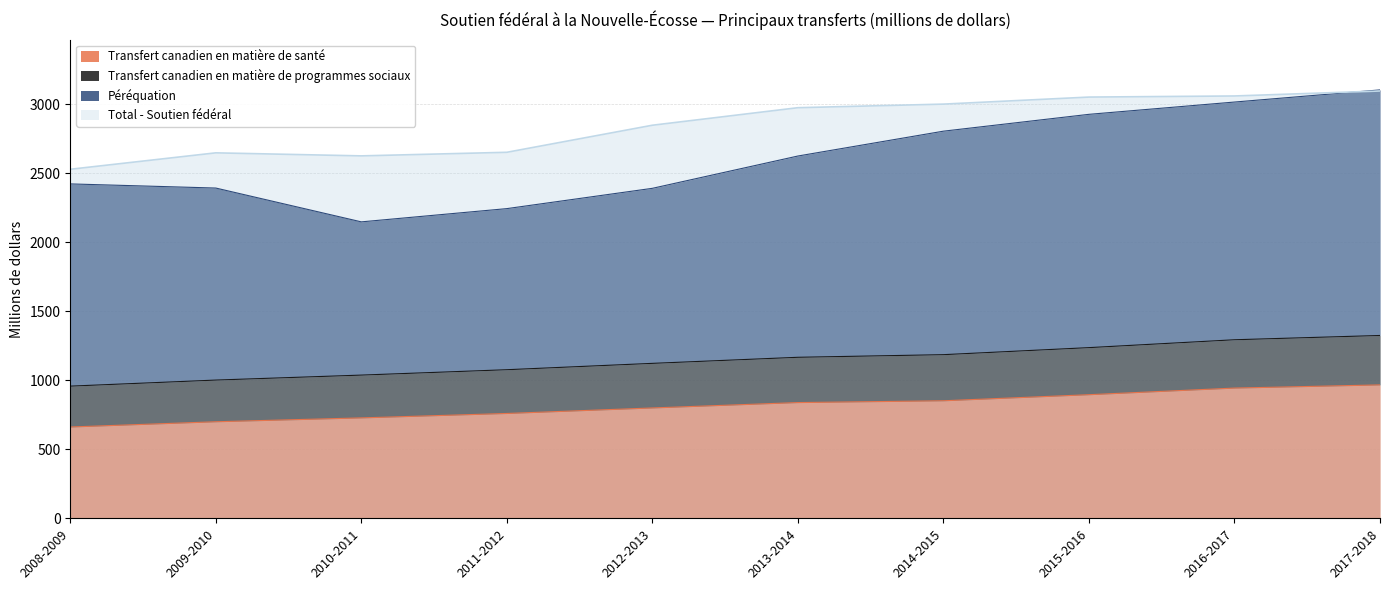

What is the label of the 9th point from the left?

2016-2017